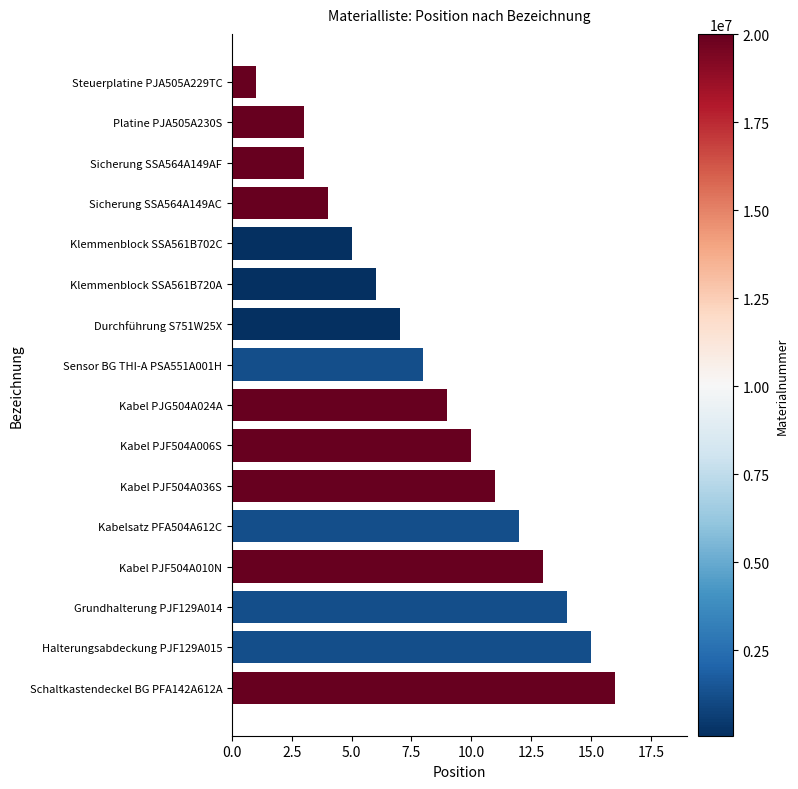

Does the chart contain any negative values?

No